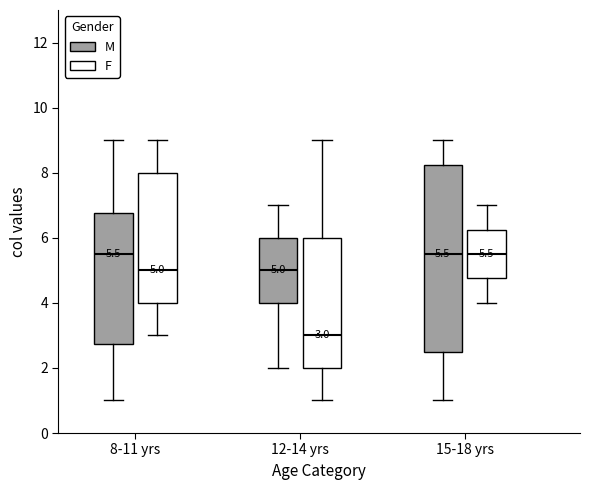

Comparing the boxes themselves (not the whiskers), which one is the tallest?

15-18 yrs (M)